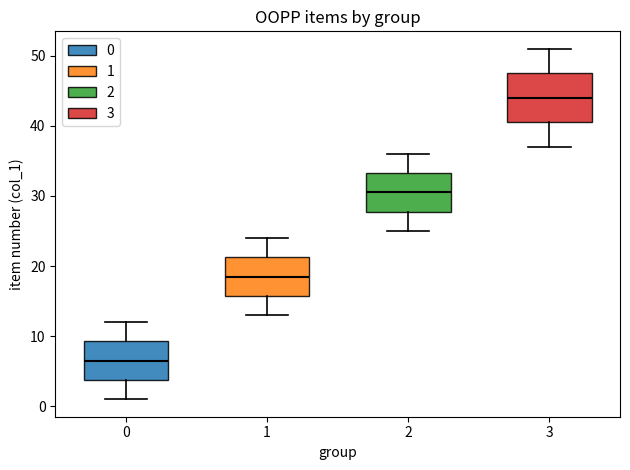

Where does the lower whisker of the box at x = 0 end on the y-axis? The values are not printed on the chart, so give them approximately, as read against the axis.

1